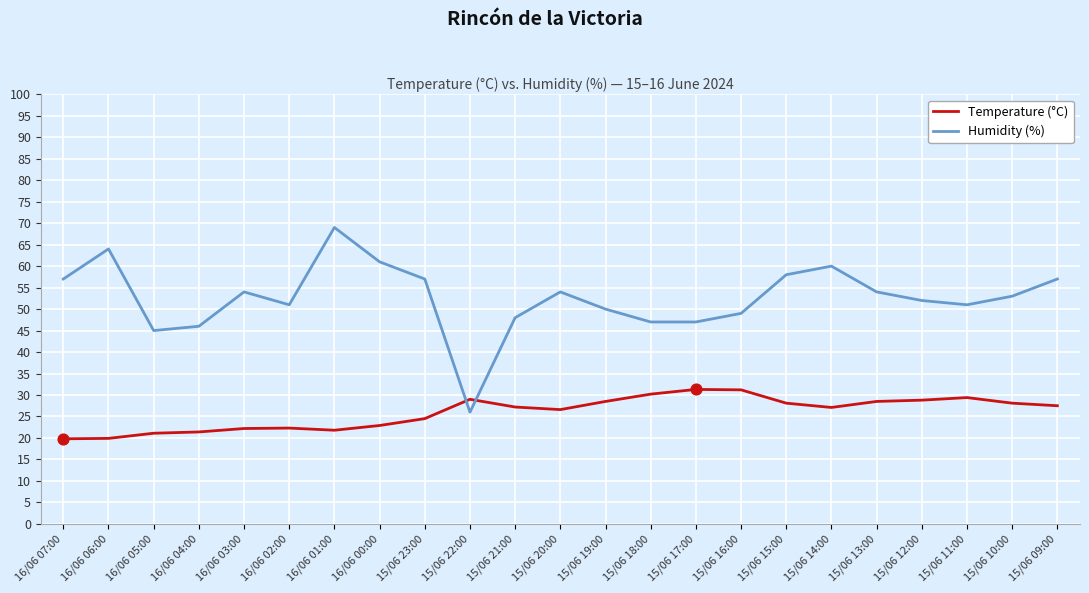

Which series has the widest spread of values?

Humidity (%)